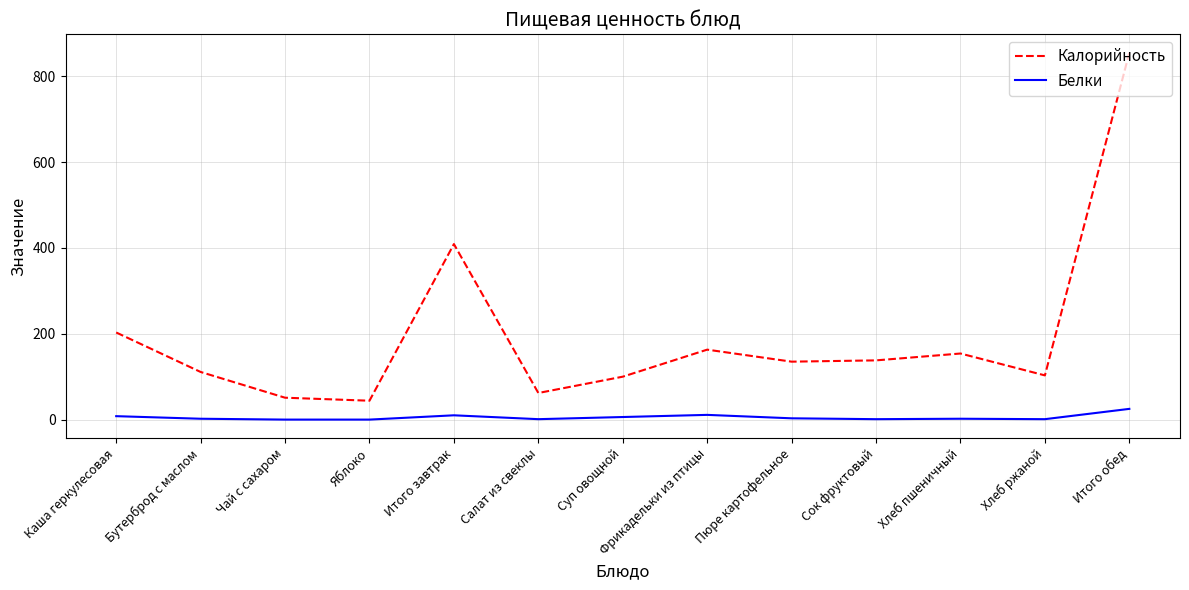

Which series has the largest range (max minus min)?

Калорийность